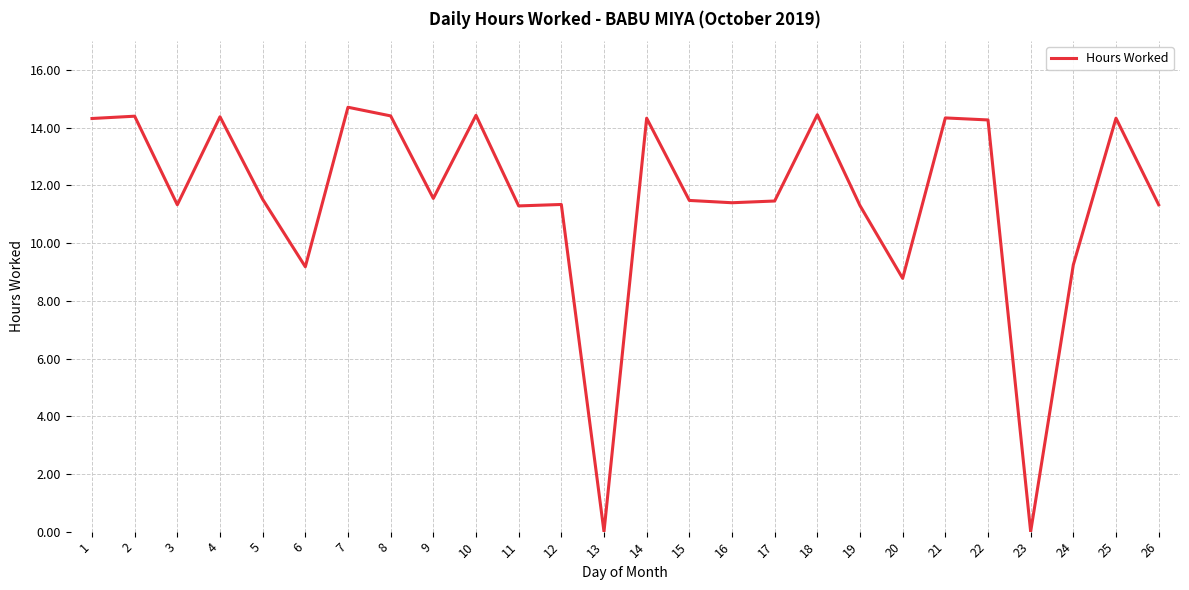

Is it true that the value at 12 is 11.3?

True